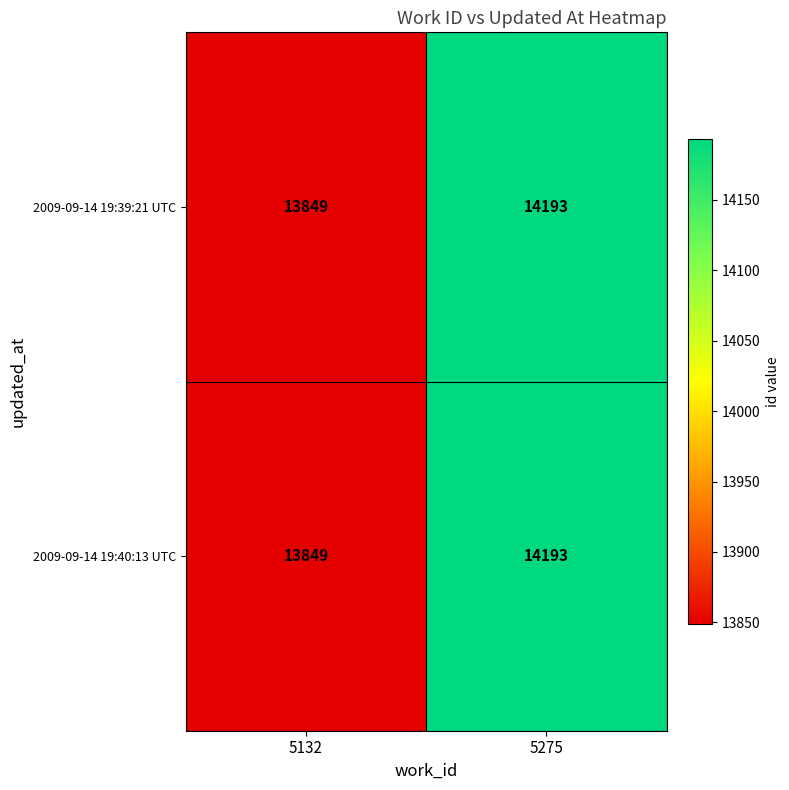

What is the average value of the 2009-09-14 19:40:13 UTC series?

14021